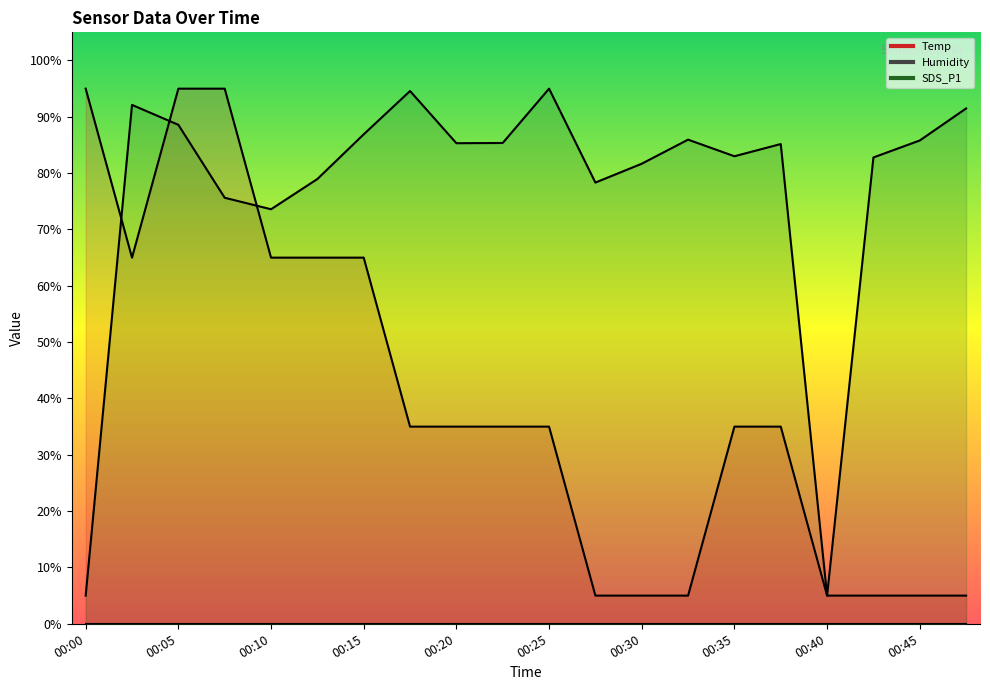

How many values in the Temp series exceed 35?

7